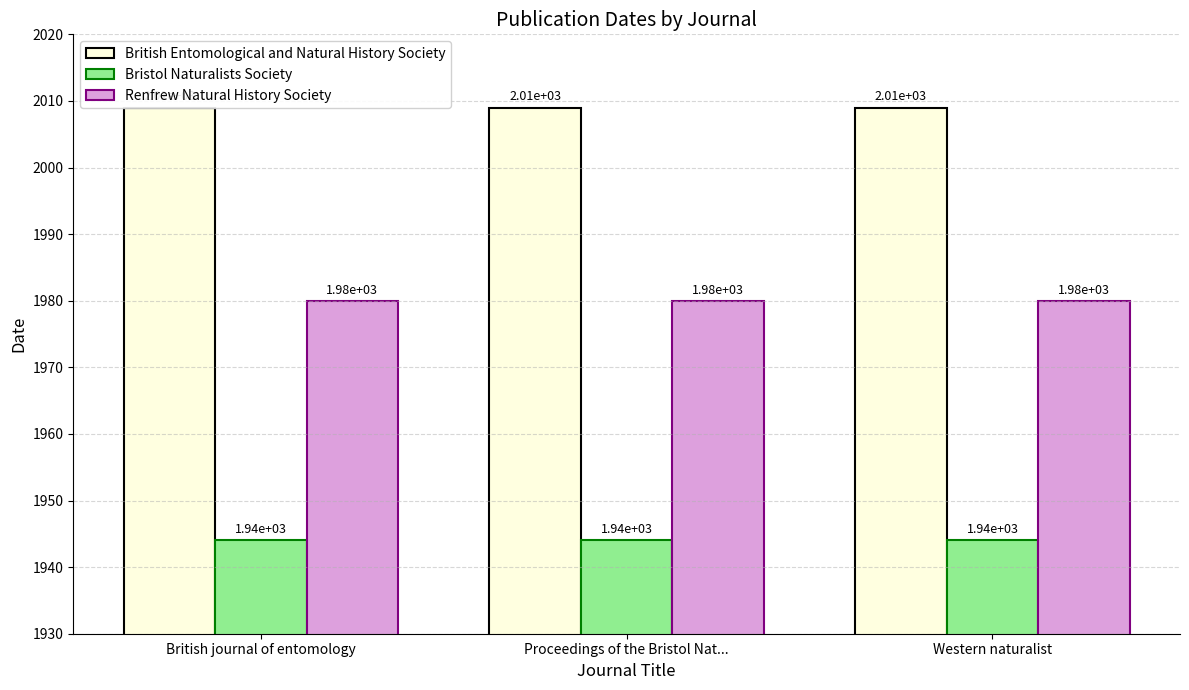

What is the total value across all series at Western naturalist?

5933